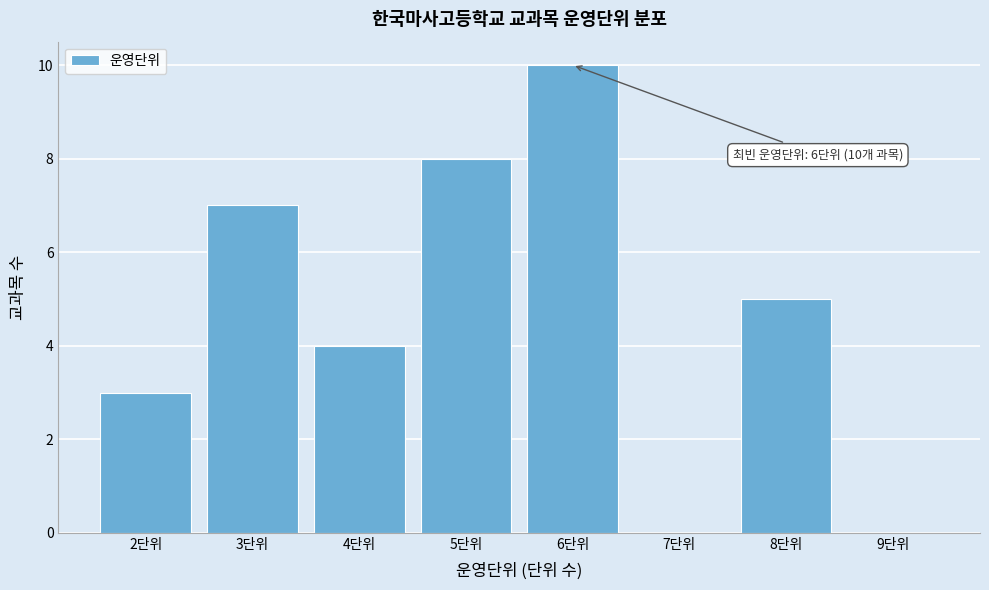

Over which range of the x-axis is the bar tallest?

5.5 to 6.5